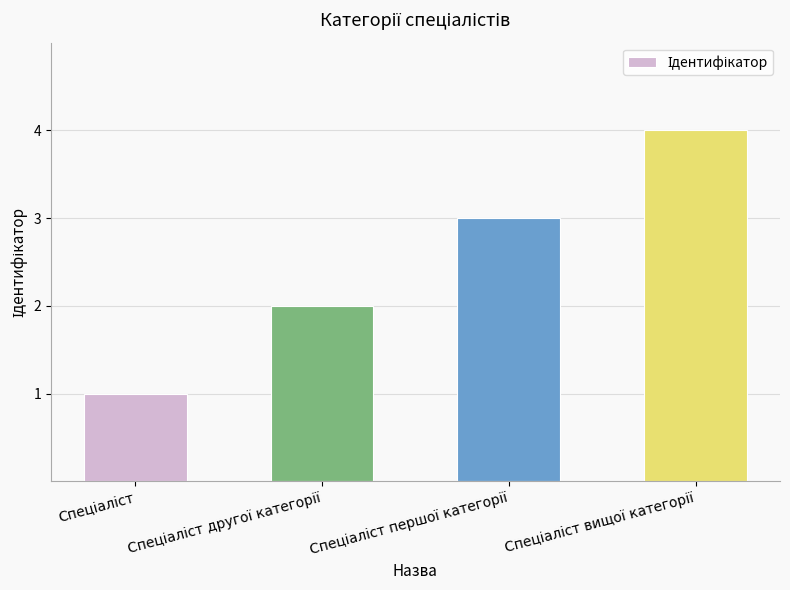

What is the greatest value displayed?

4